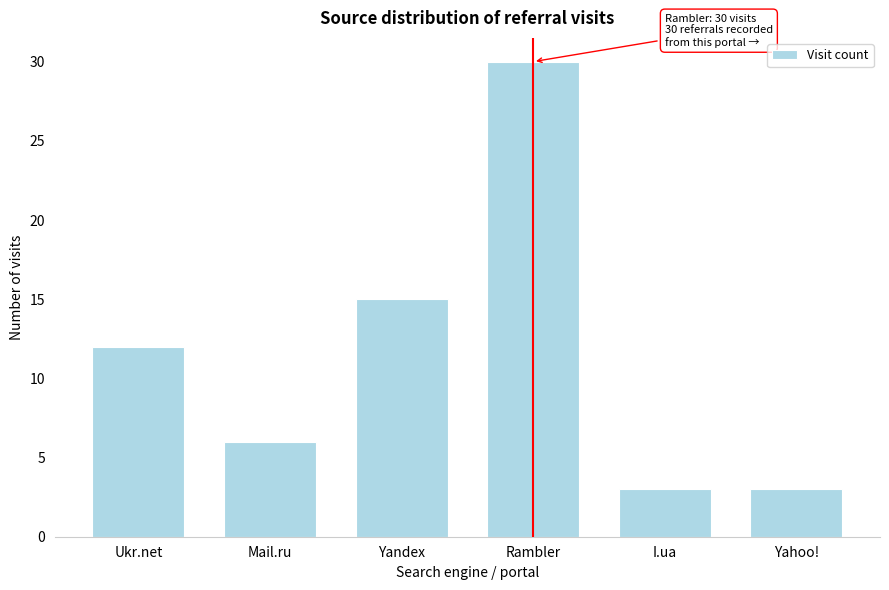

Reading left to right, what are all the values shown in this chart?

12	6	15	30	3	3